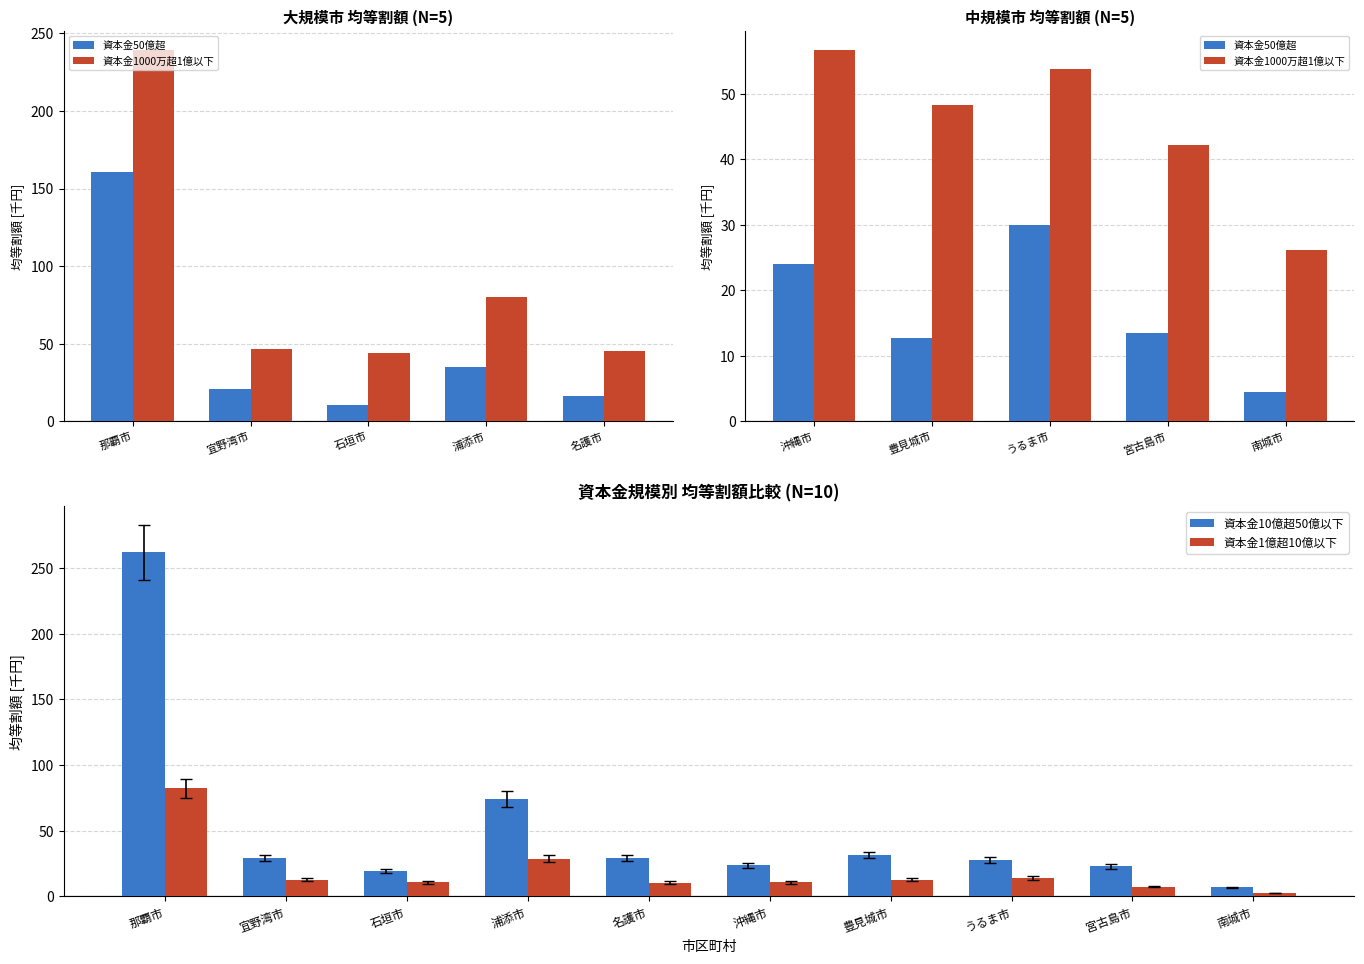

Which category has the highest value in the 資本金1億超10億以下 series?

那覇市